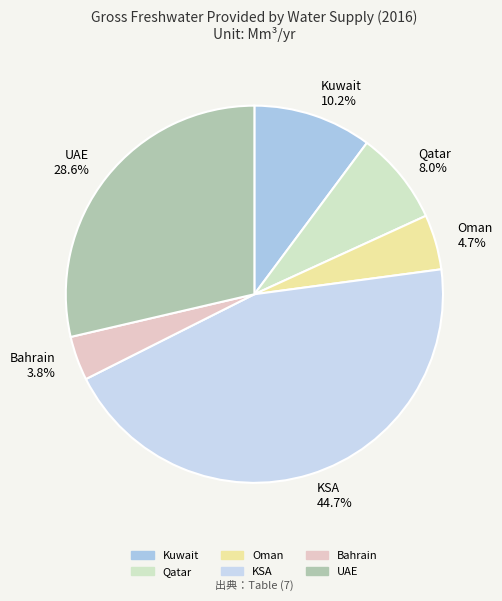

To the nearest percent, what is the difference between the largest and smallest slice percentages?

41%